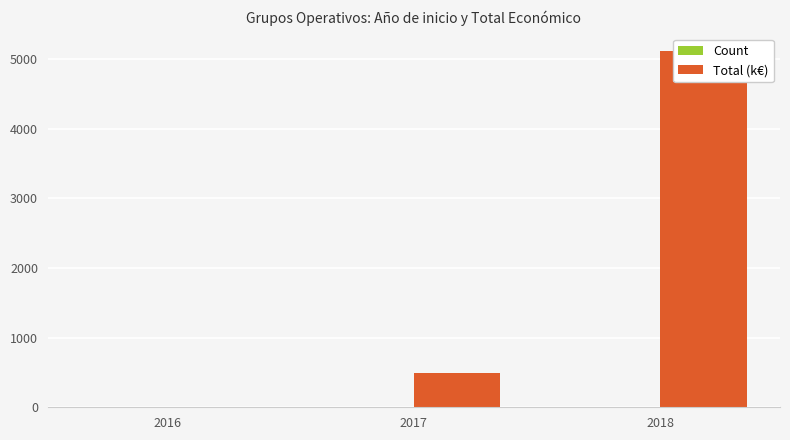

Which label corresponds to the largest value in the chart?

2018